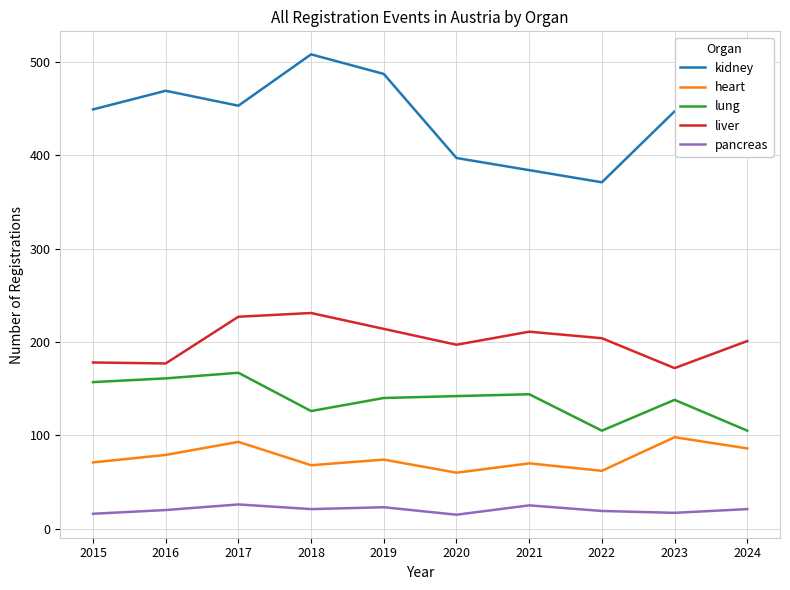

What is the difference between the maximum and minimum values in the liver series?

59